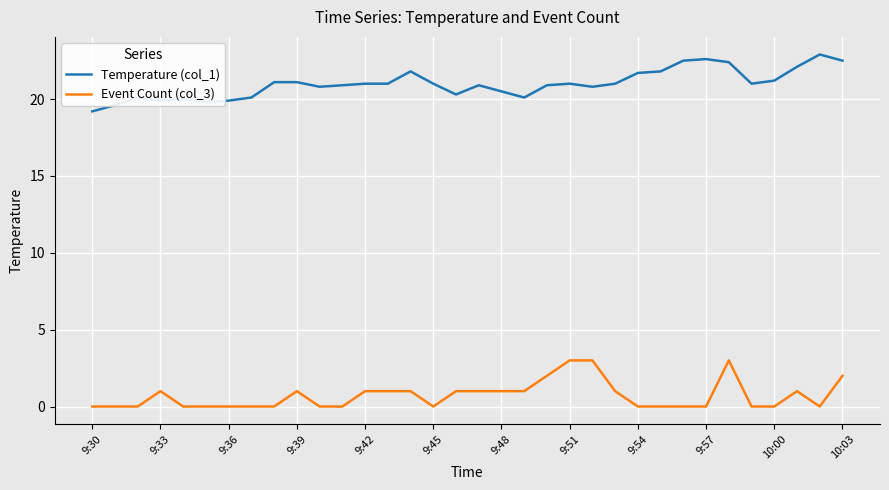

Which series has the largest total across all categories?

Temperature (col_1)